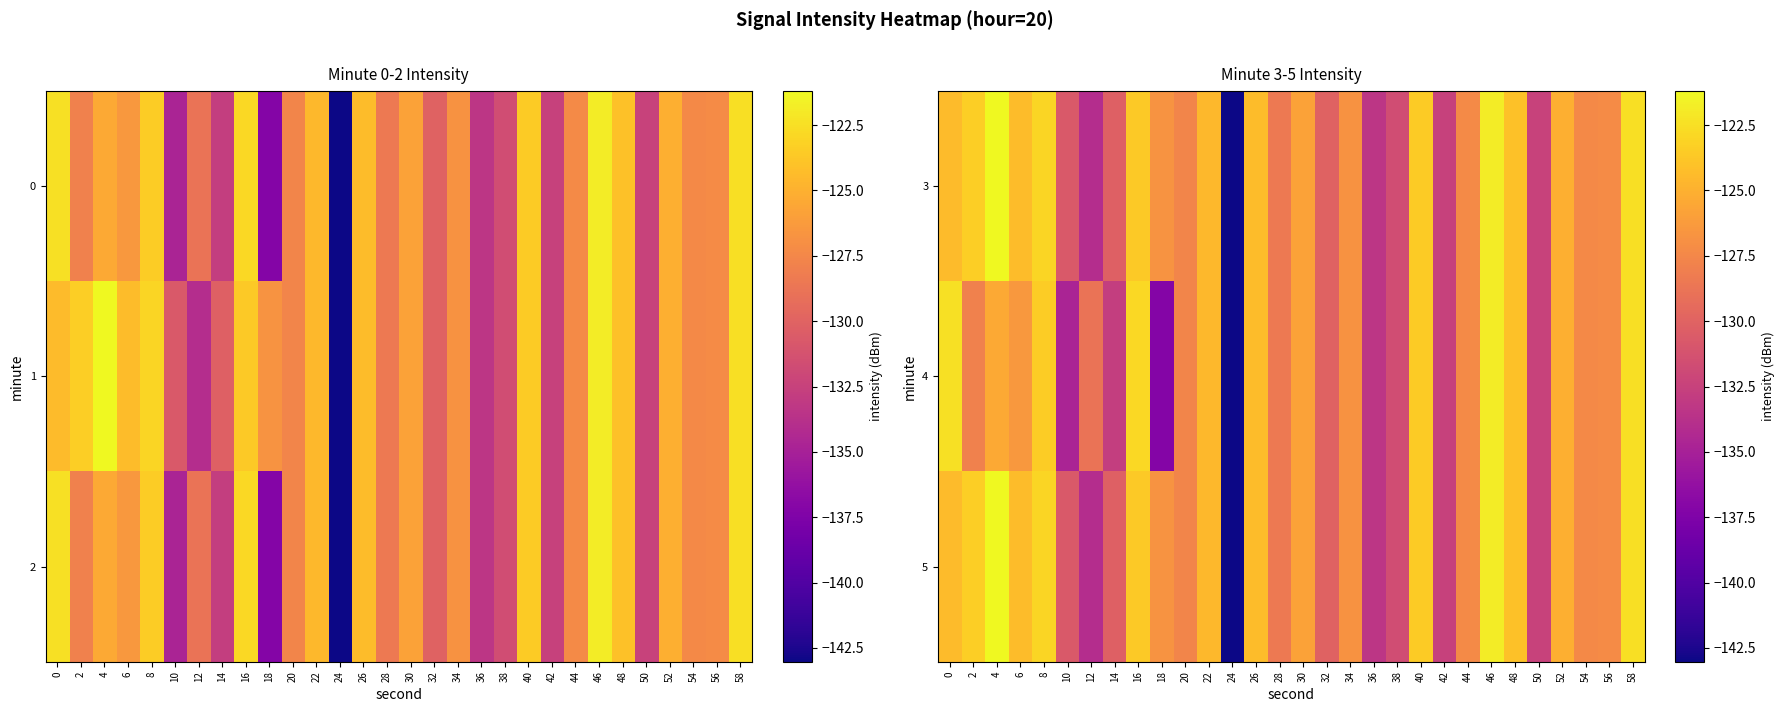

How many values in the 5 series are below -126?

16